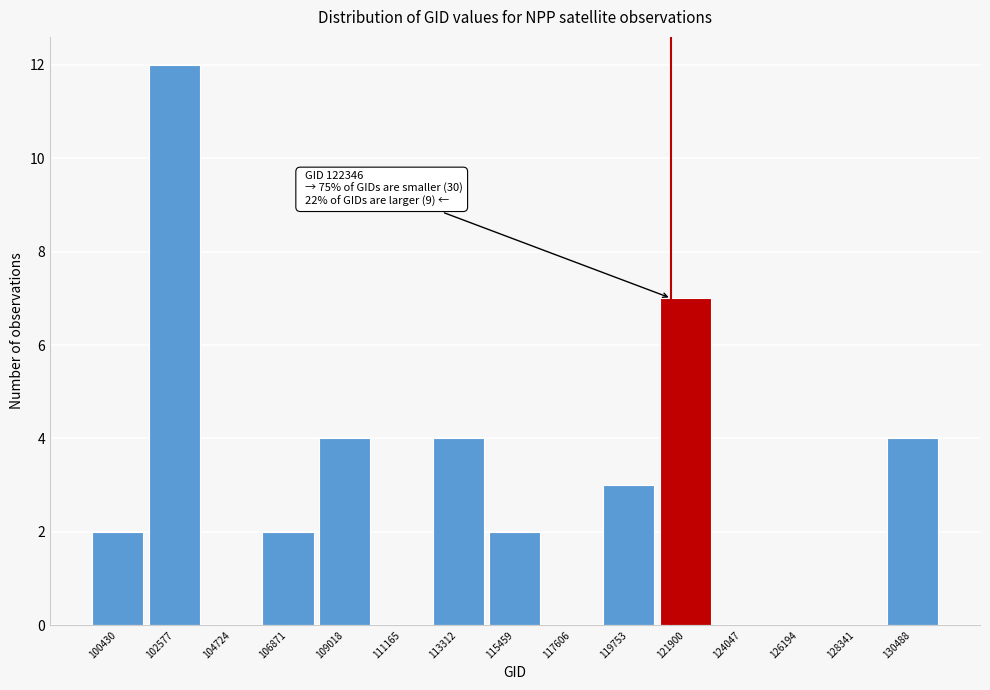

Reading right to left, list all the values displayed in this chart.

130488=4	128341=0	126194=0	124047=0	121900=7	119753=3	117606=0	115459=2	113312=4	111165=0	109018=4	106871=2	104724=0	102577=12	100430=2